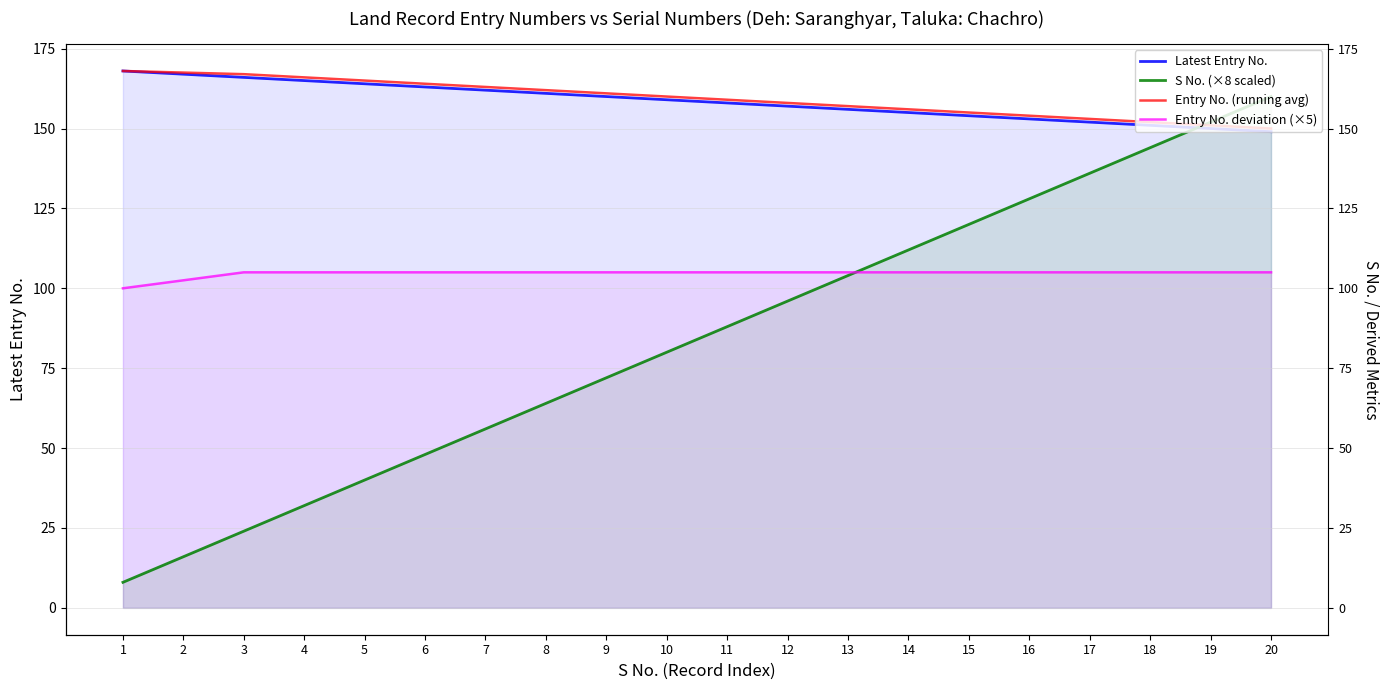

Where does the S No. (×8 scaled) series first go above 88?

12